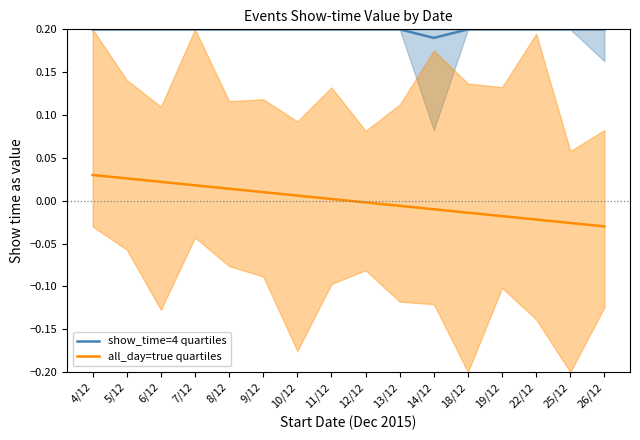

Which has a higher value, 22/12 or 13/12?

22/12